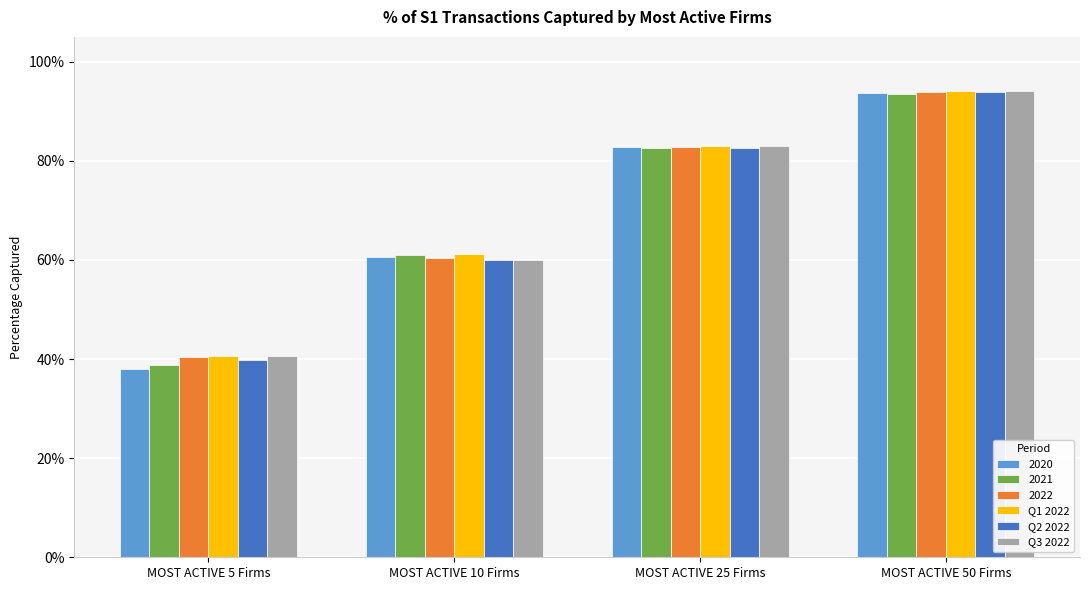

What is the sum of the Q3 2022 values at MOST ACTIVE 25 Firms and MOST ACTIVE 50 Firms?

1.8